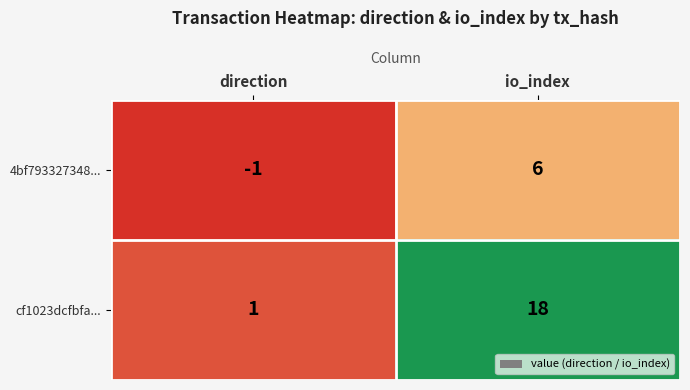

The cf1023dcfbfa... series shows 18 at io_index. True or false?

True